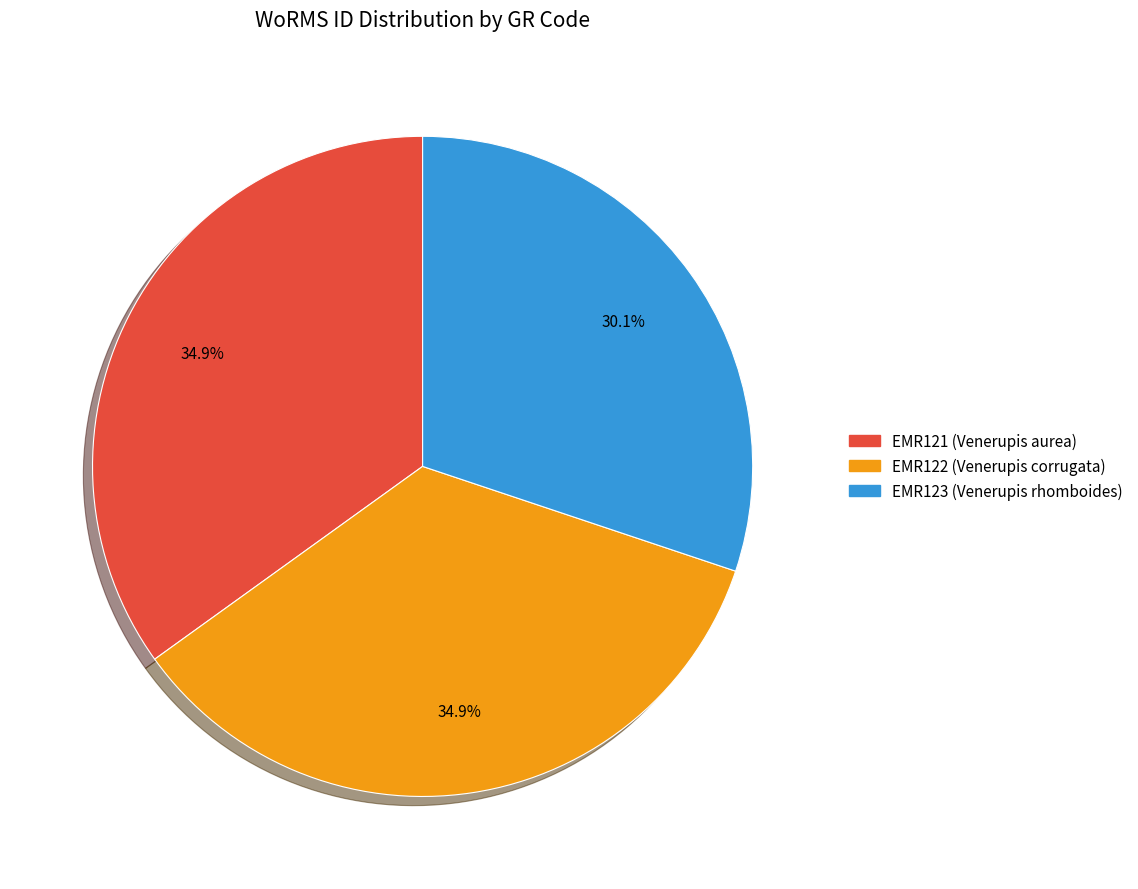

To the nearest percent, what is the average slice percentage?

33%